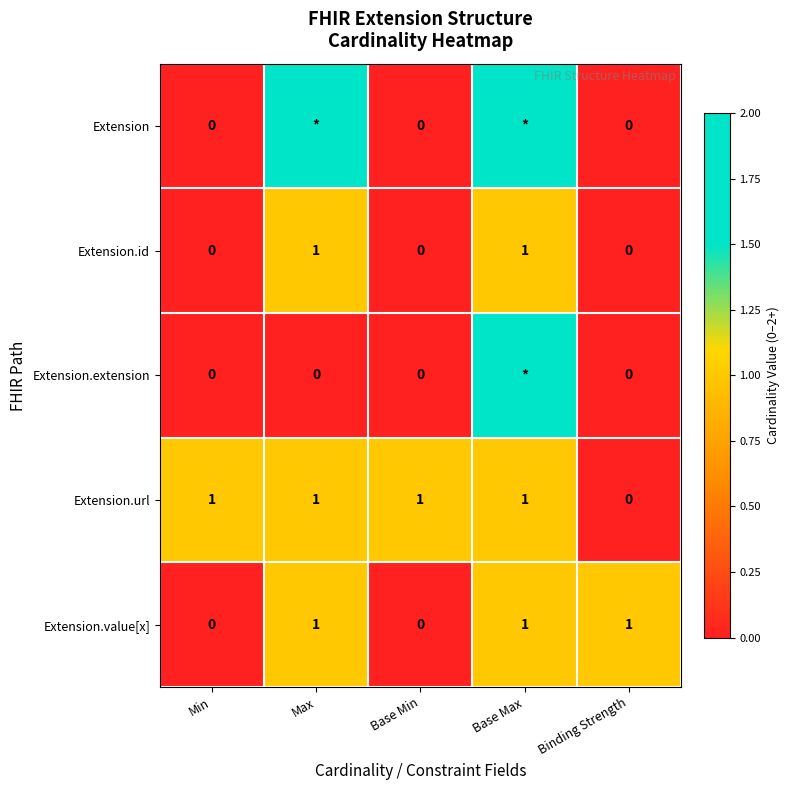

Count the number of categories in the chart.

5